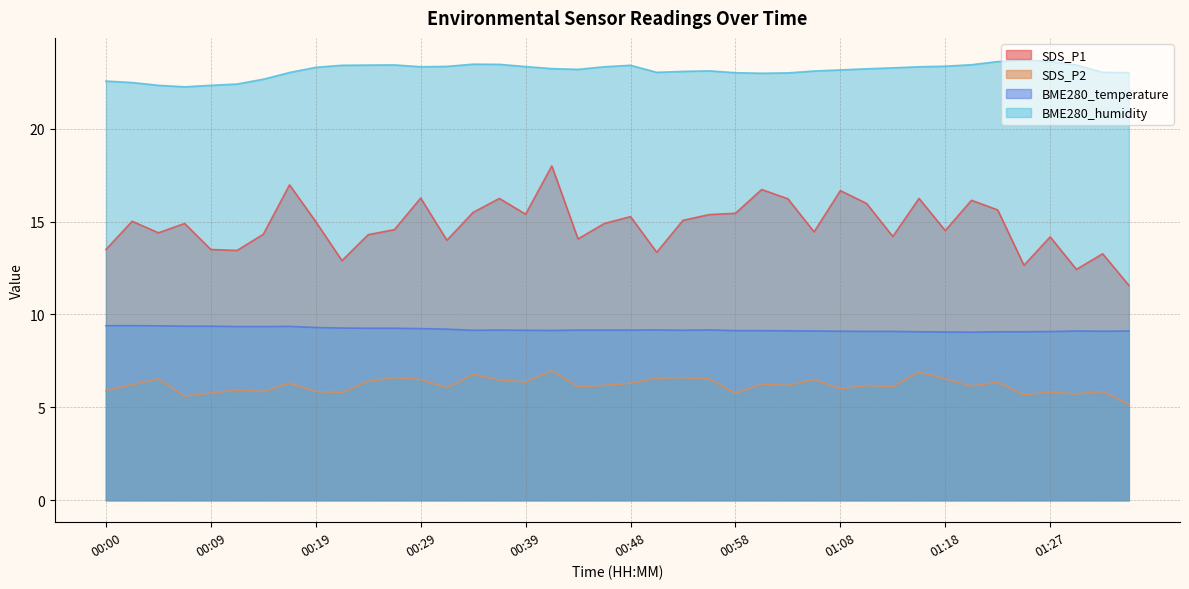

What is the difference between the highest and lowest values at 00:36?

17.0